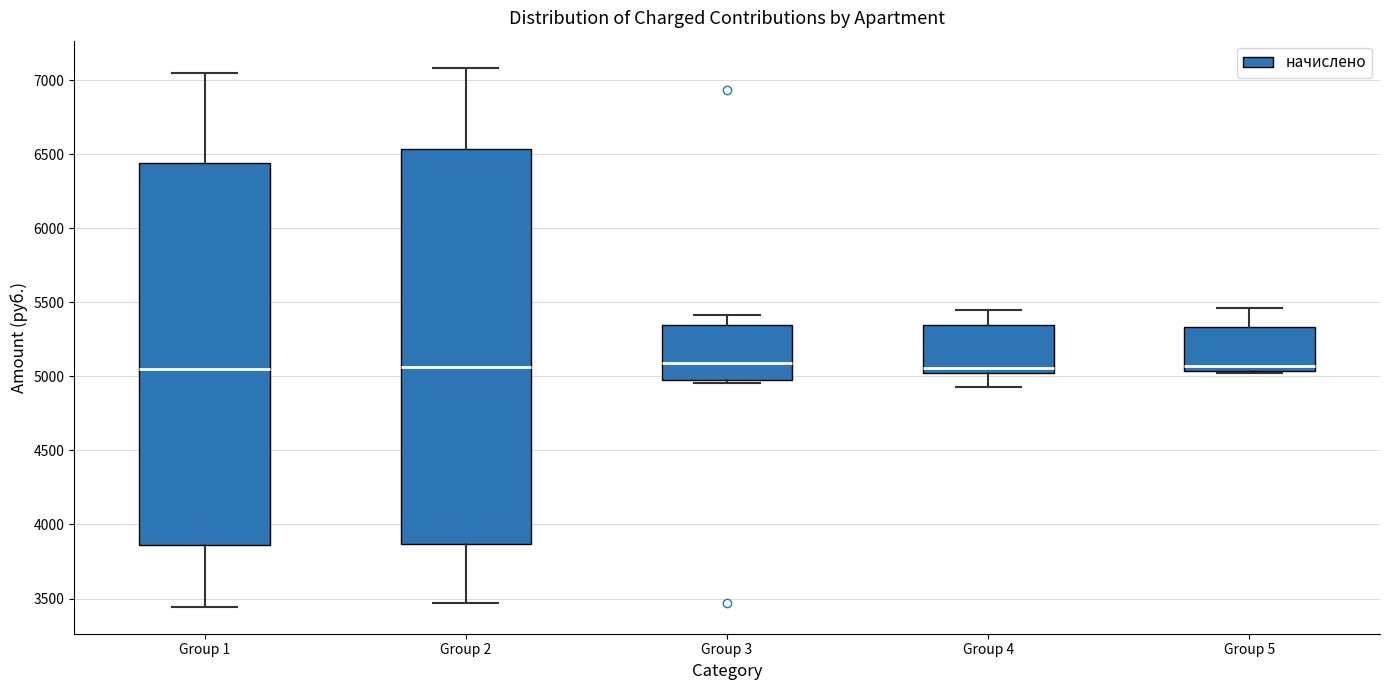

Where is the upper edge of the box for Group 1 on the y-axis? The values are not printed on the chart, so give them approximately, as read against the axis.

6450